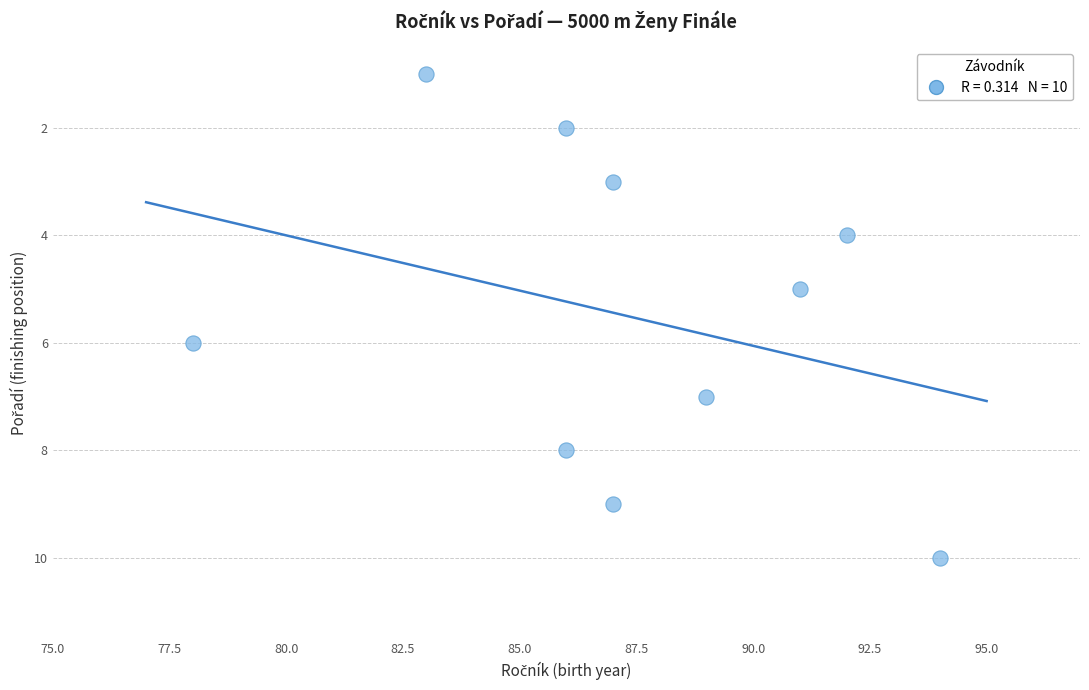

What is the range of Y values (max minus min)?

9